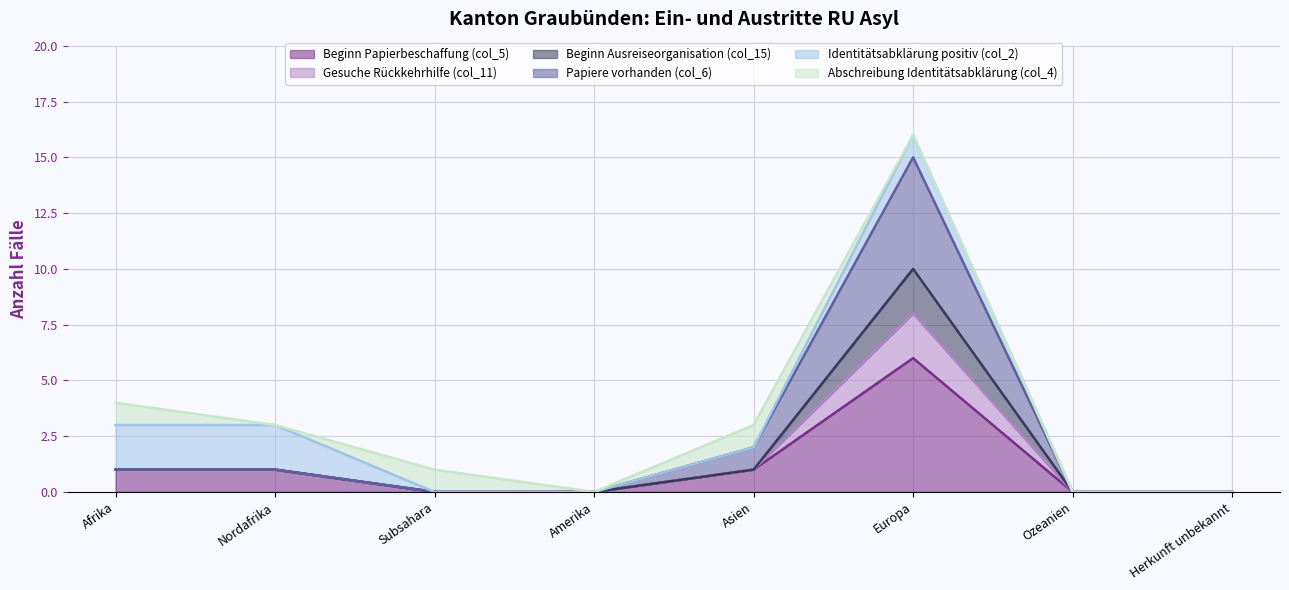

What is the sum of the Beginn Papierbeschaffung (col_5) values at Asien and Nordafrika?

2